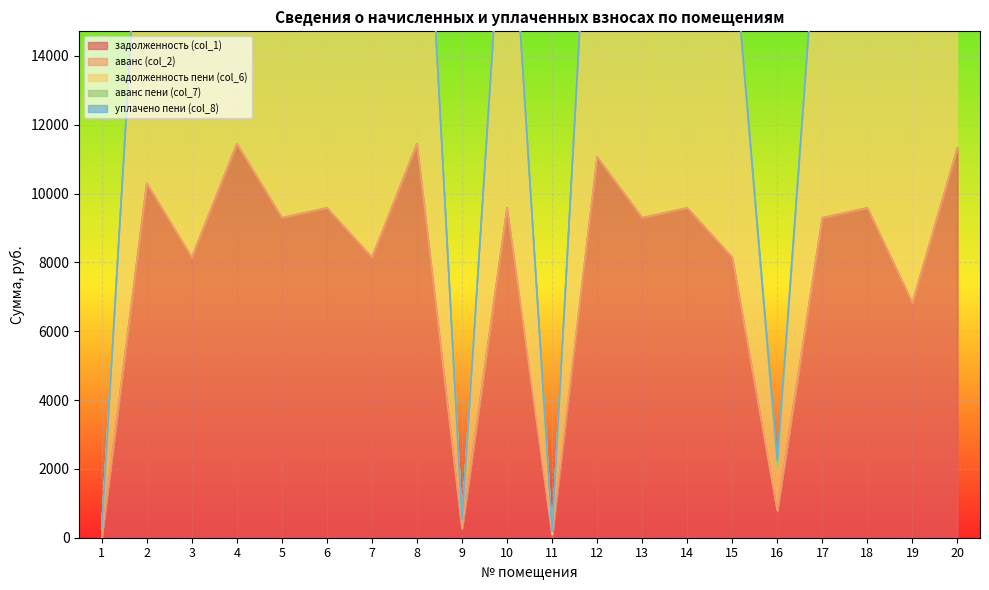

Is the value of уплачено пени (col_8) at 14 greater than the value of задолженность пени (col_6) at 3?

No